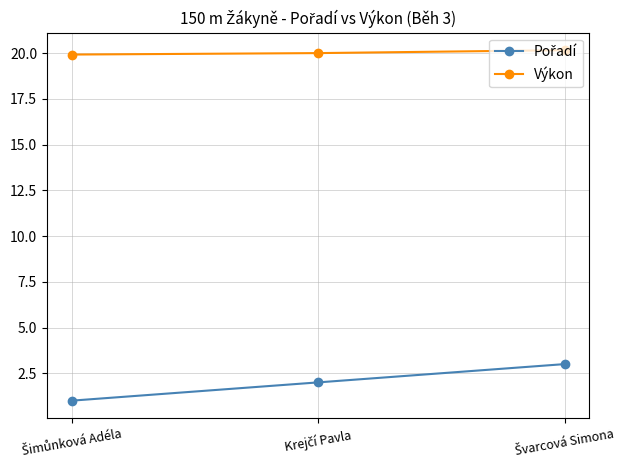

What is the smallest value displayed?

1.0